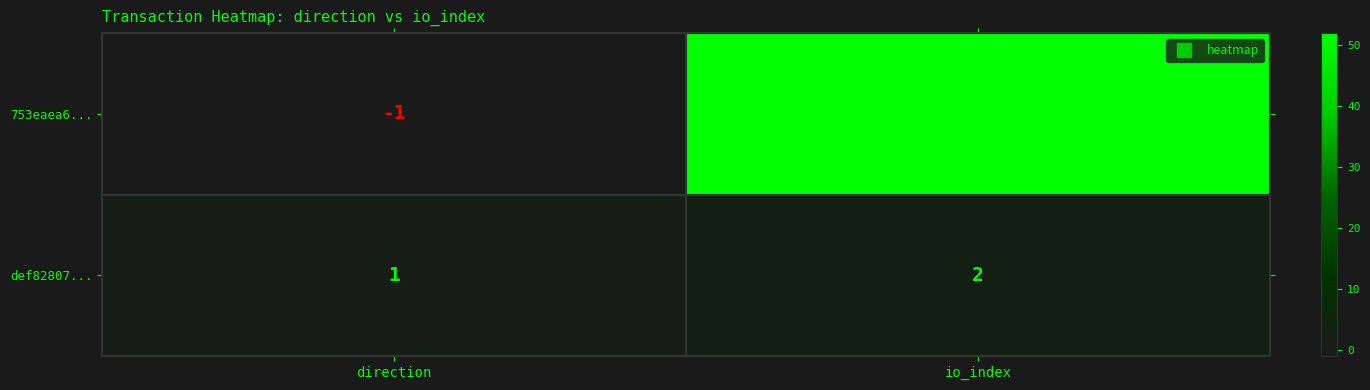

The value of 753eaea6... at direction is -1. True or false?

True